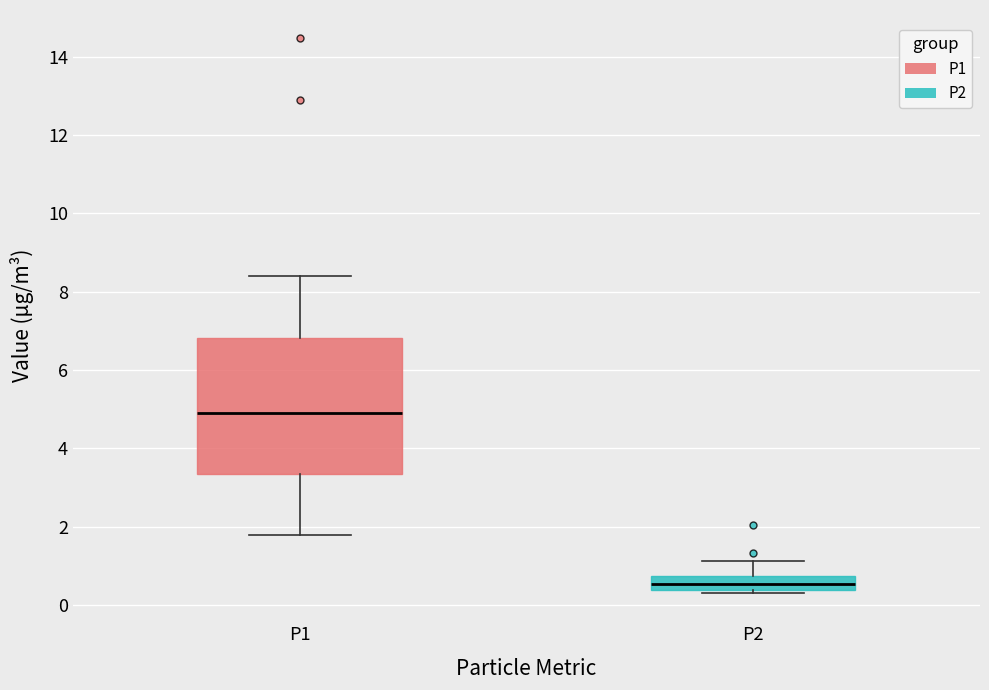

Comparing the boxes themselves (not the whiskers), which one is the tallest?

P1